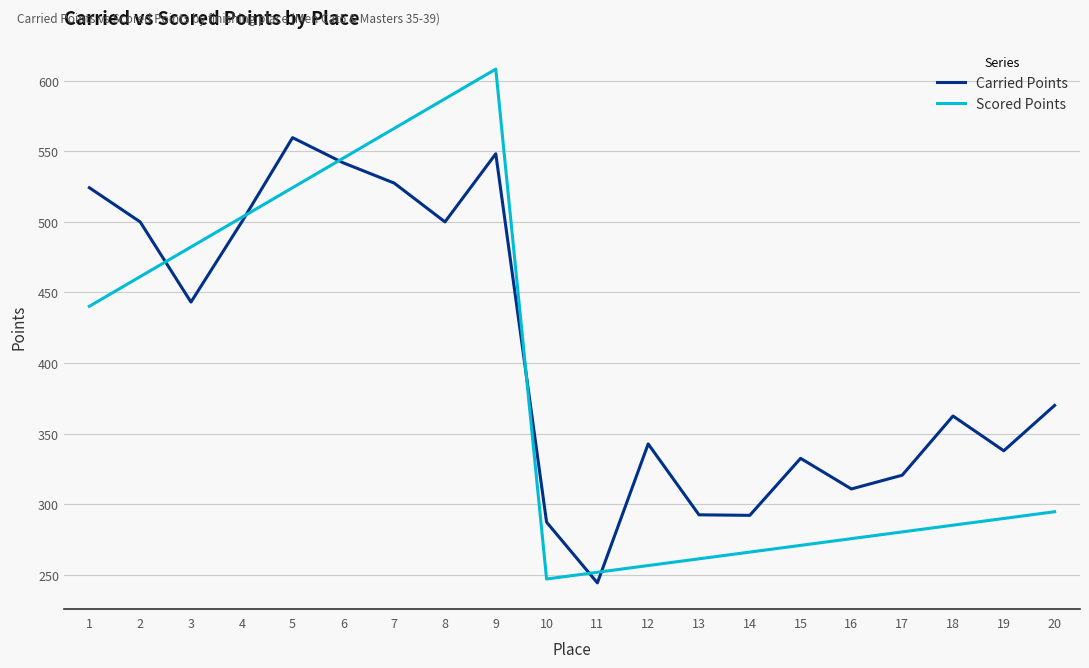

How many interior local peaks does the Scored Points series have?

1